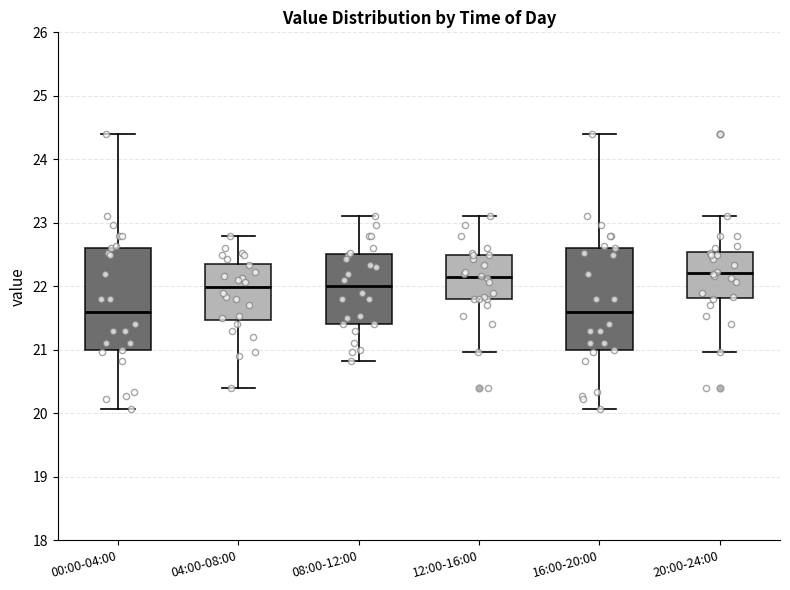

Reading left to right, transcribe this box plot: for each box, give where its median line is, the range the box spans, and where its two whiskers end, as read against the y-axis. The values are not printed on the chart, so give them approximately, as read against the axis.

00:00-04:00: median 21.6, box 21.0 to 22.6, whiskers 20.1 to 24.4
04:00-08:00: median 22.0, box 21.5 to 22.4, whiskers 20.4 to 22.8
08:00-12:00: median 22.0, box 21.4 to 22.5, whiskers 20.8 to 23.1
12:00-16:00: median 22.2, box 21.8 to 22.5, whiskers 21.0 to 23.1
16:00-20:00: median 21.6, box 21.0 to 22.6, whiskers 20.1 to 24.4
20:00-24:00: median 22.2, box 21.8 to 22.5, whiskers 21.0 to 23.1